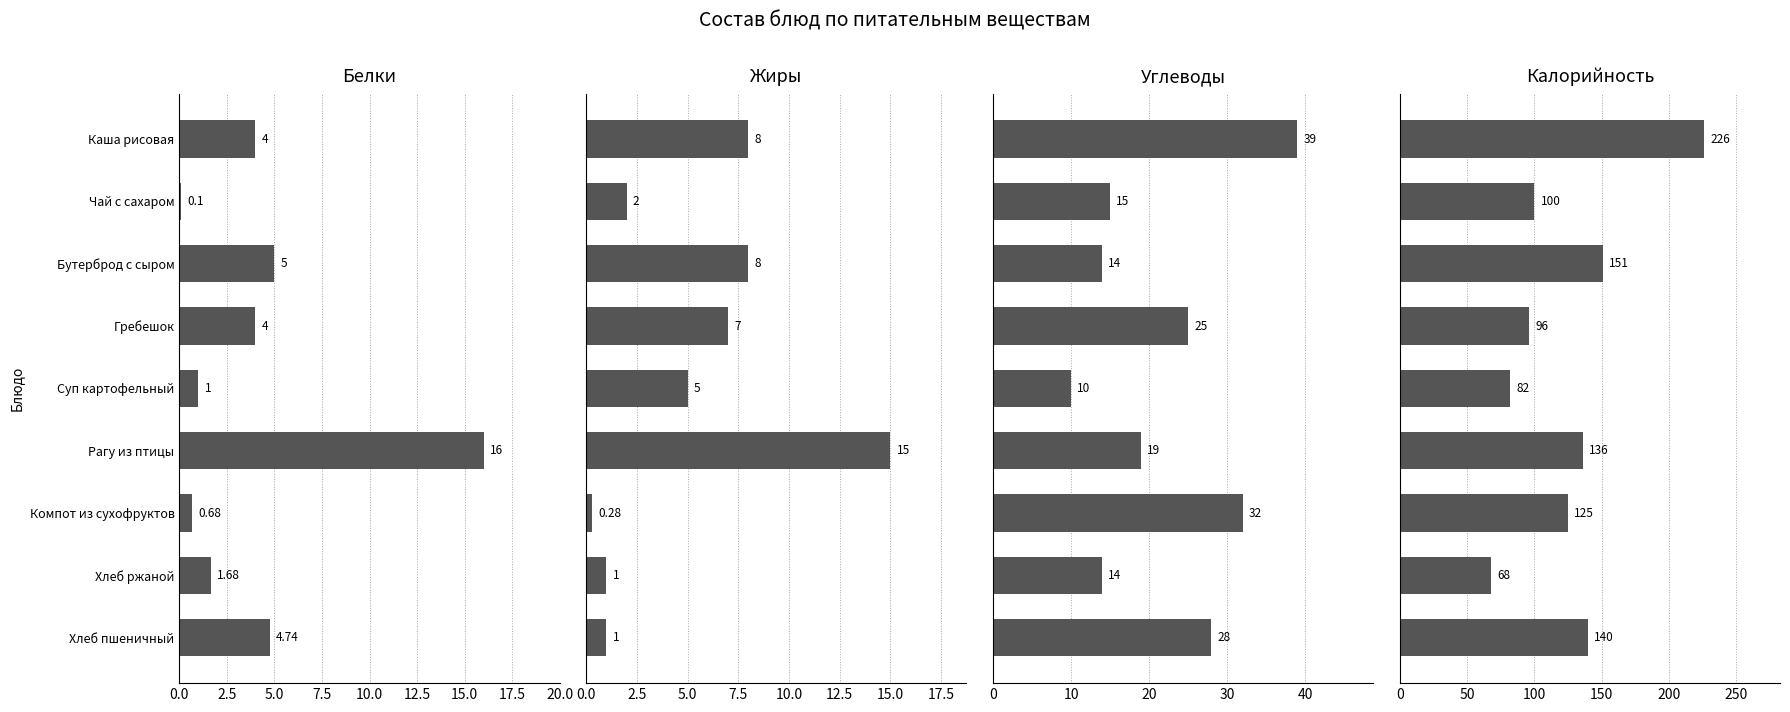

What is the value of the Калорийность bar at the 5th from the left?

82.0